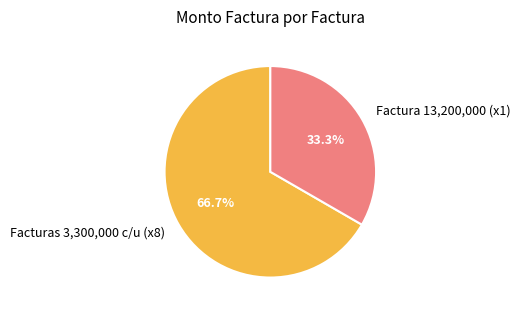

To the nearest percent, what is the average slice percentage?

50%